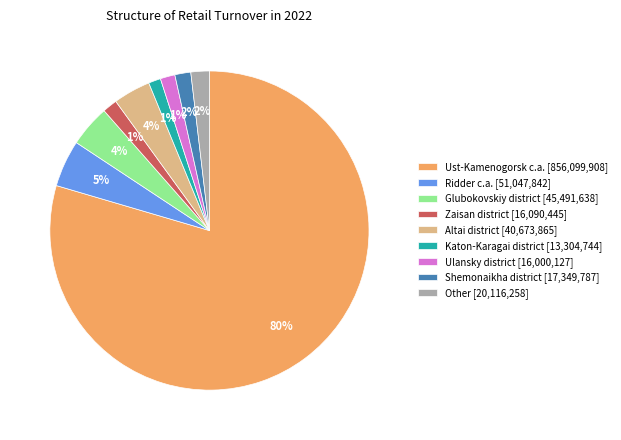

Count the number of slices in the pie.

9